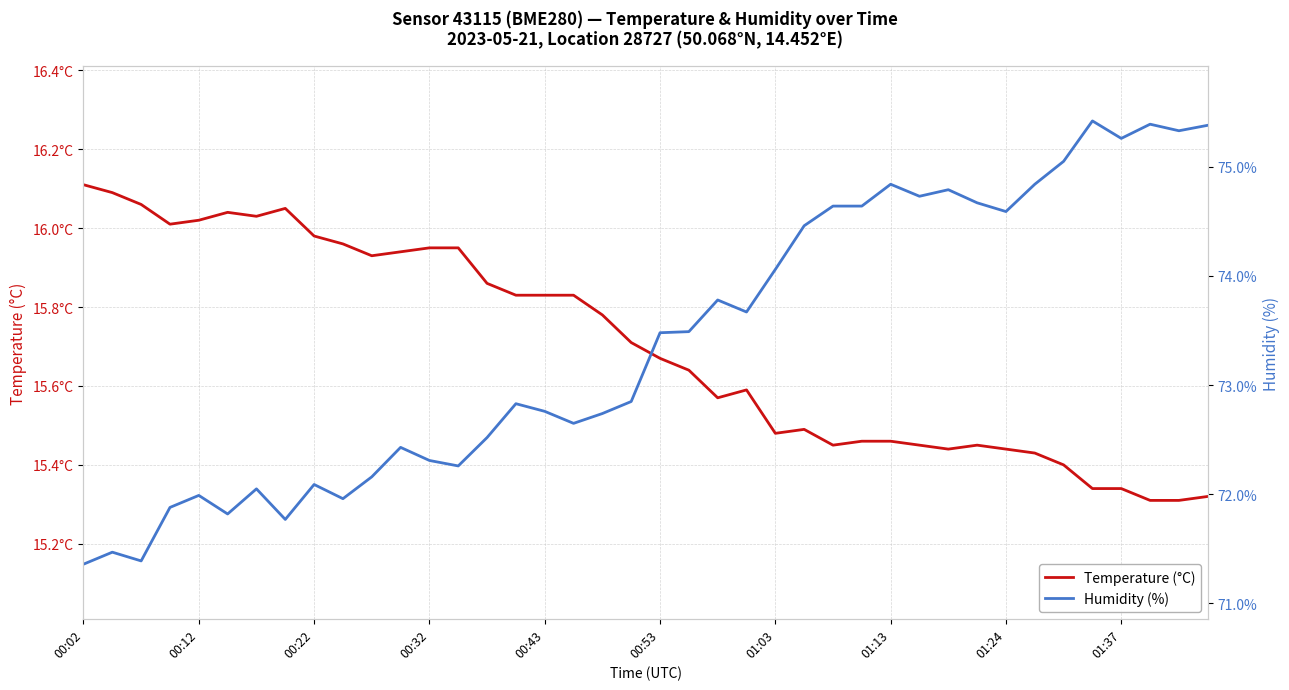

True or false: Temperature (°C) has a value of 15.9 at 14.

True